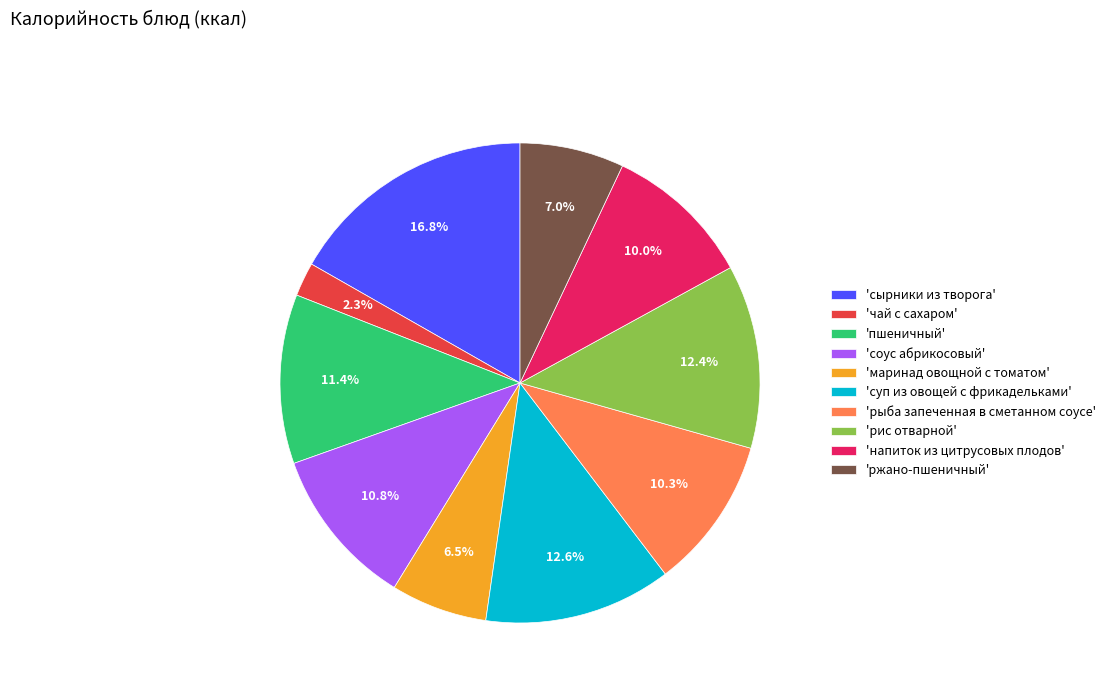

Between 'маринад овощной с томатом' and 'рис отварной', which is larger?

'рис отварной'